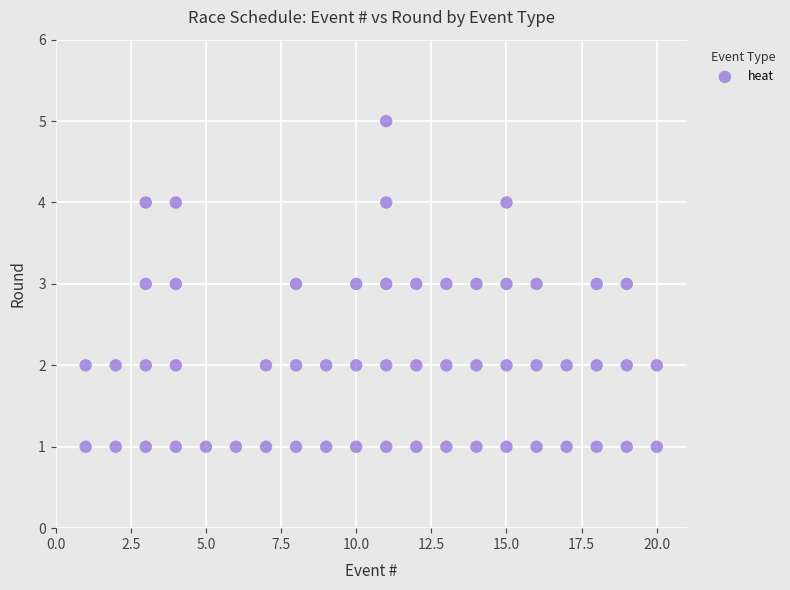

What is the range of Y values (max minus min)?

4